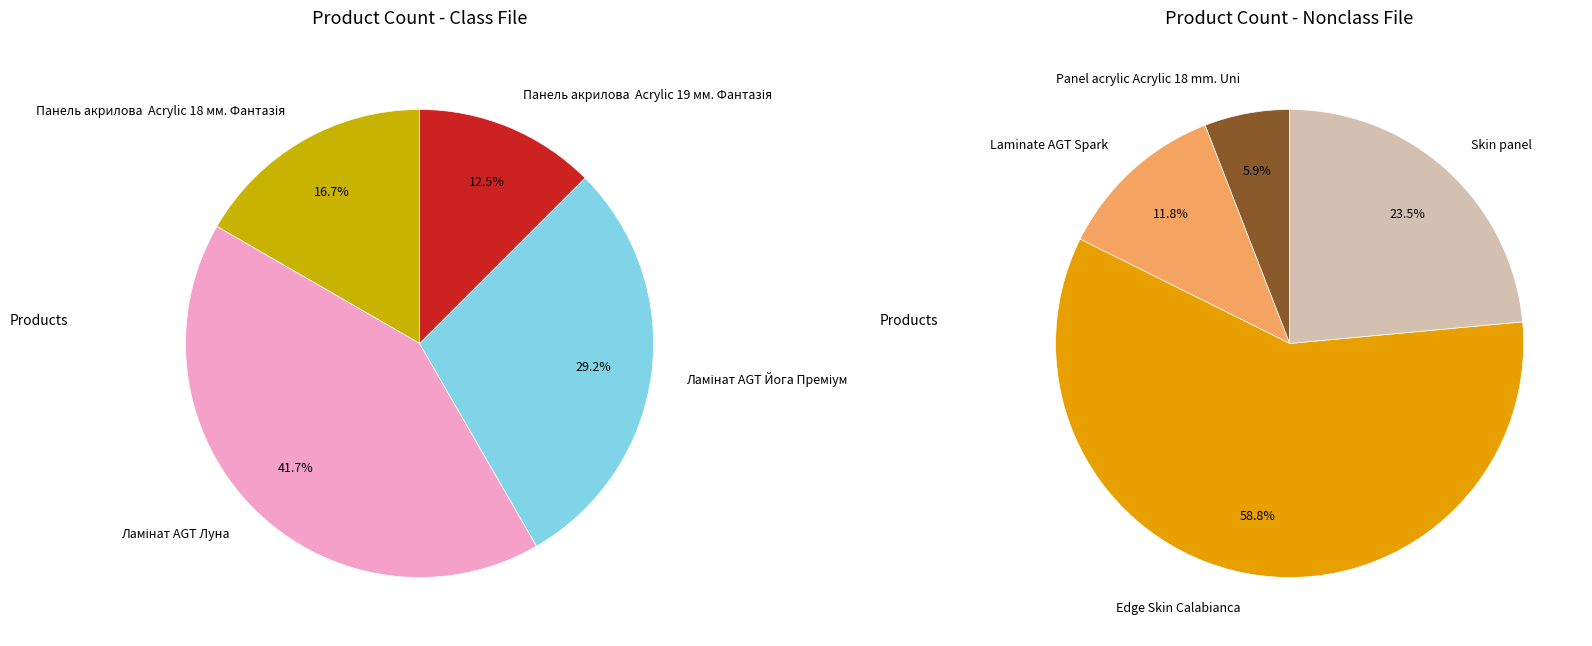

How many segments does this pie chart have?

8